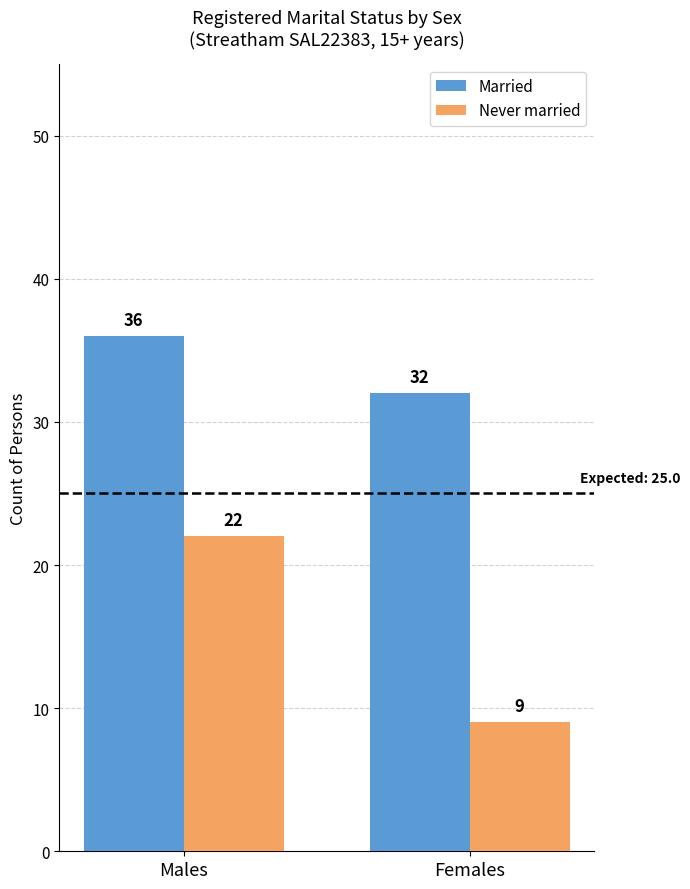

What is the total value across all series at Females?

41